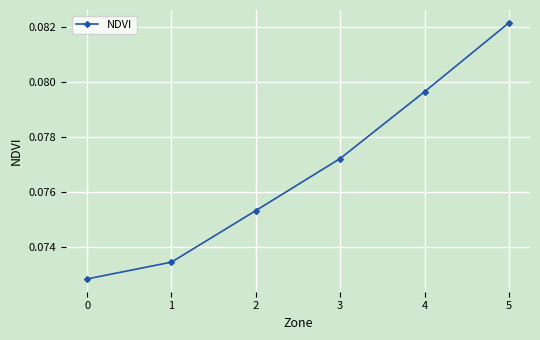

At which category does the chart reach its peak across all series?

5